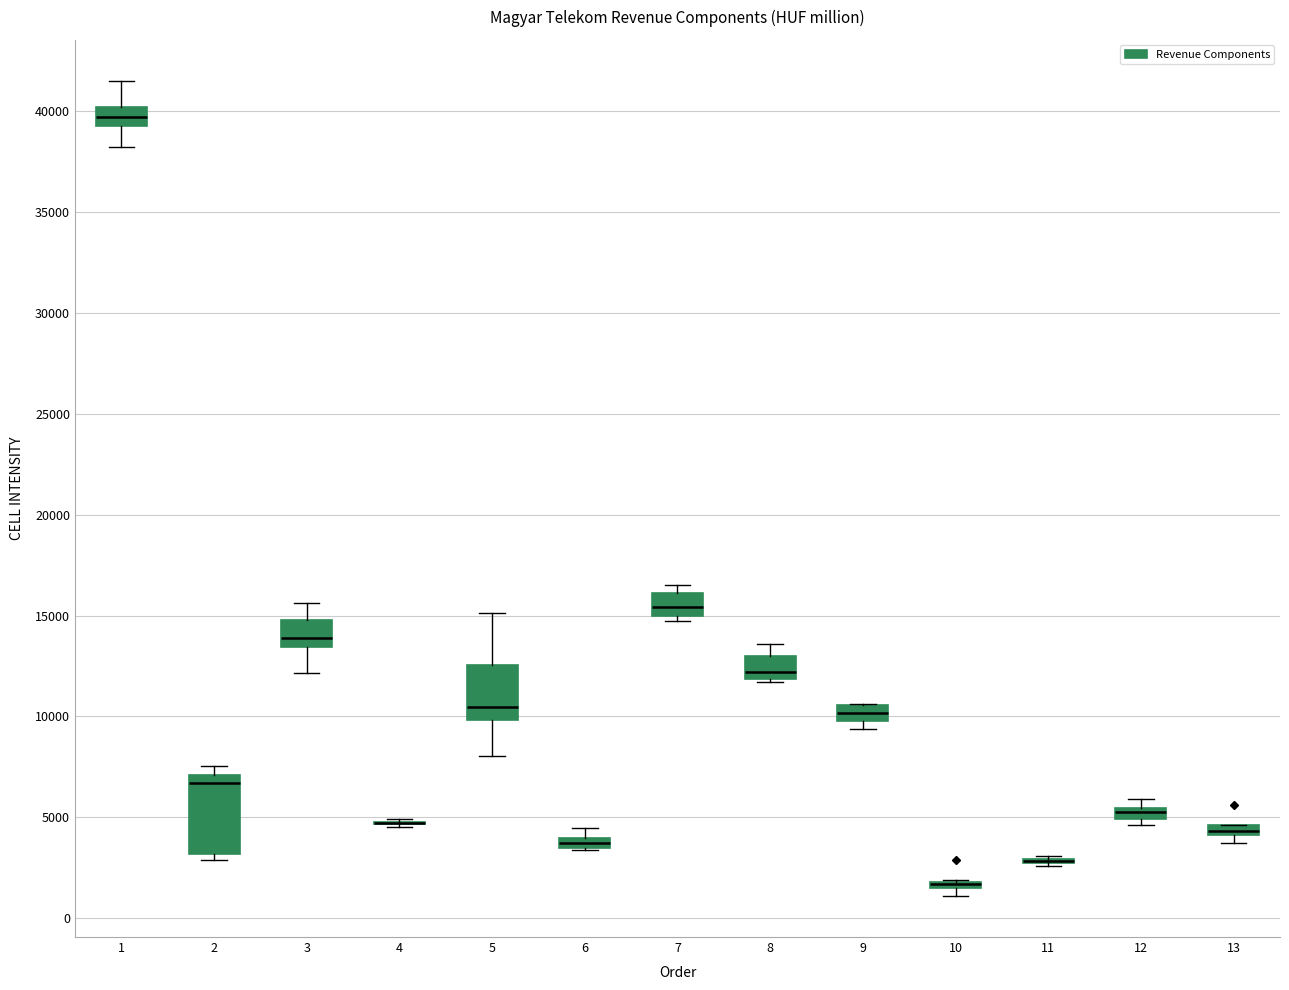

Comparing the boxes themselves (not the whiskers), which one is the tallest?

2